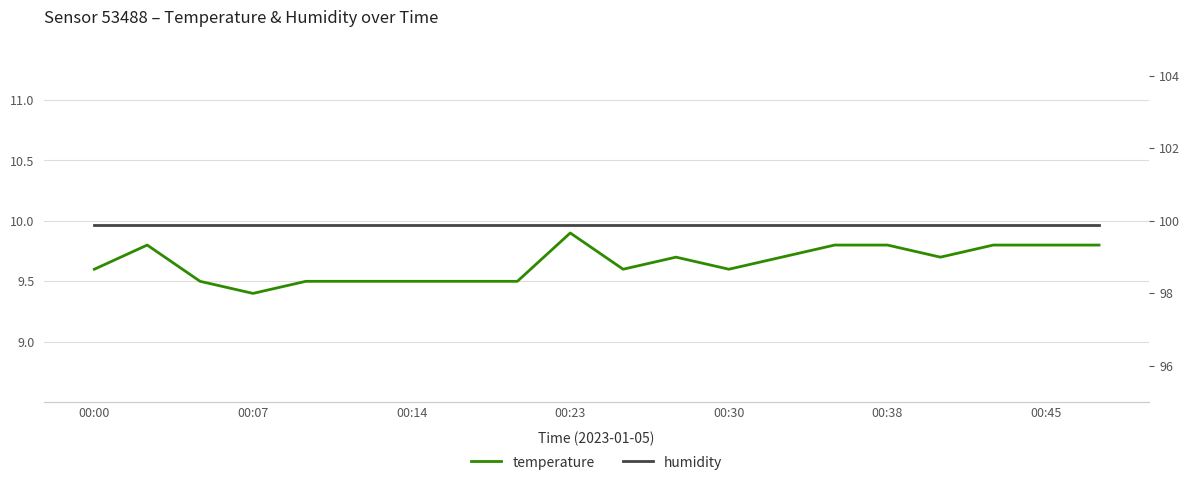

Rank the series by their maximum value, from highest to lowest.

humidity, temperature